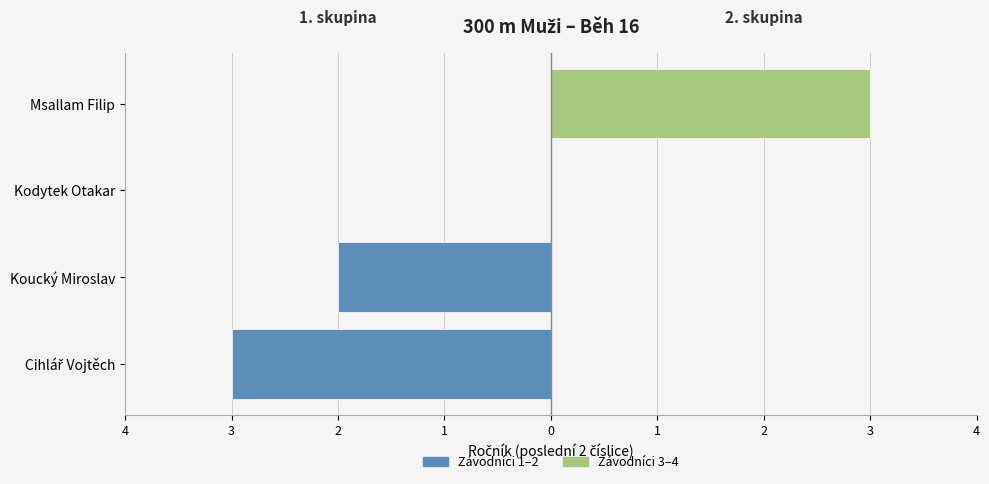

Which series has the largest total across all categories?

ASK Slavia Praha (2)